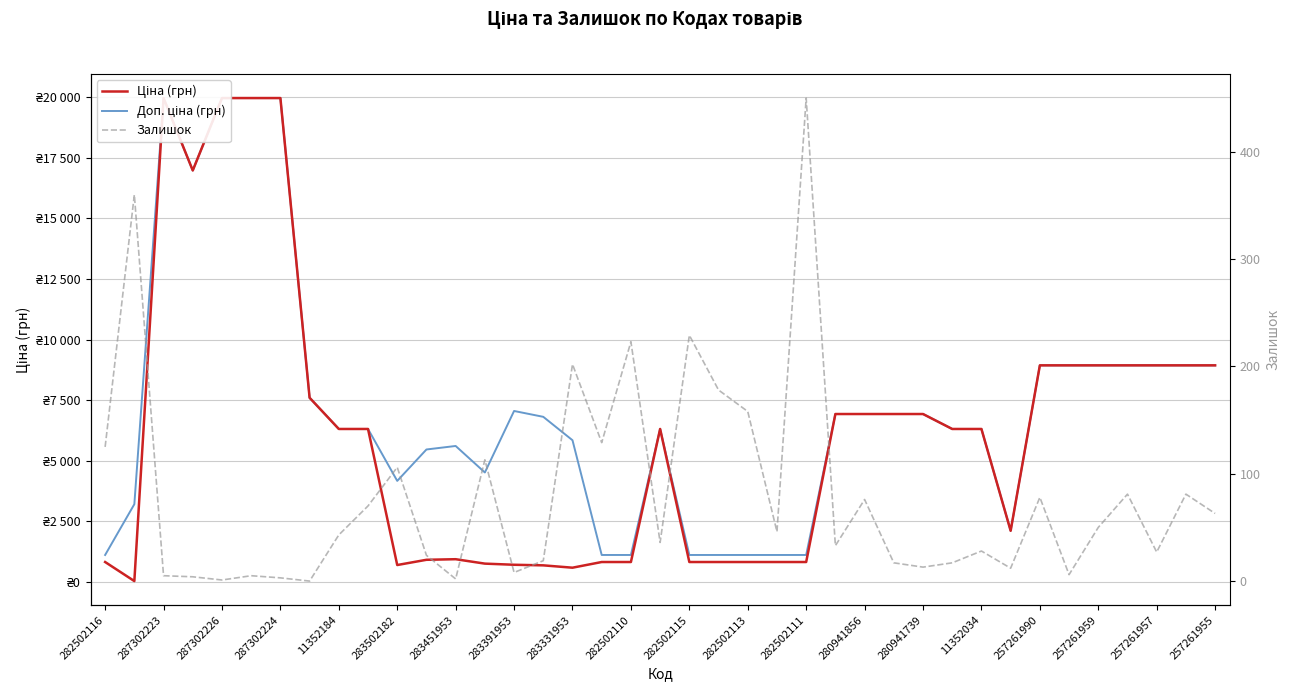

What is the sum of all Залишок values?

3121.0